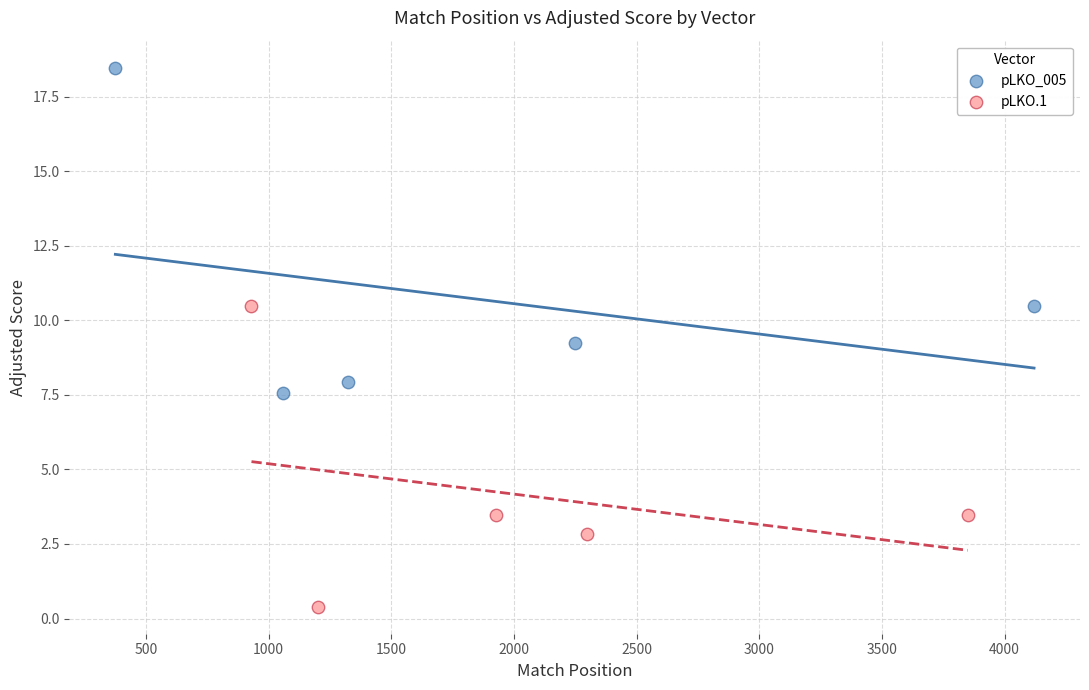

Which series has the widest spread of Y values?

pLKO_005